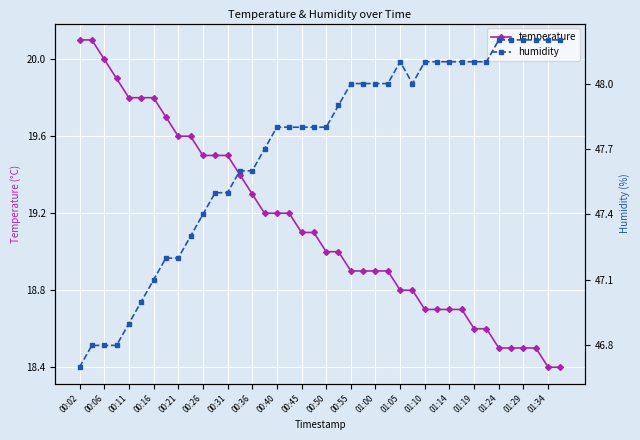

True or false: temperature has more than 1 interior local peaks.

False